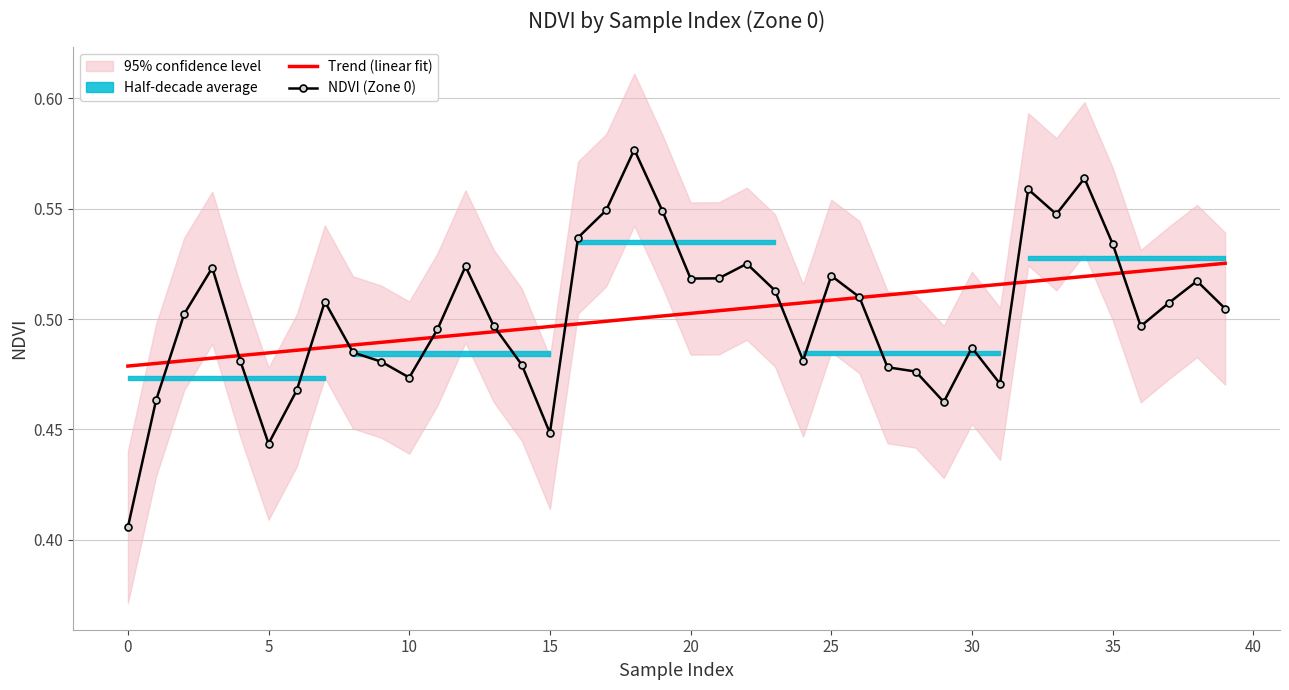

How many interior local peaks does the NDVI (Zone 0) series have?

10